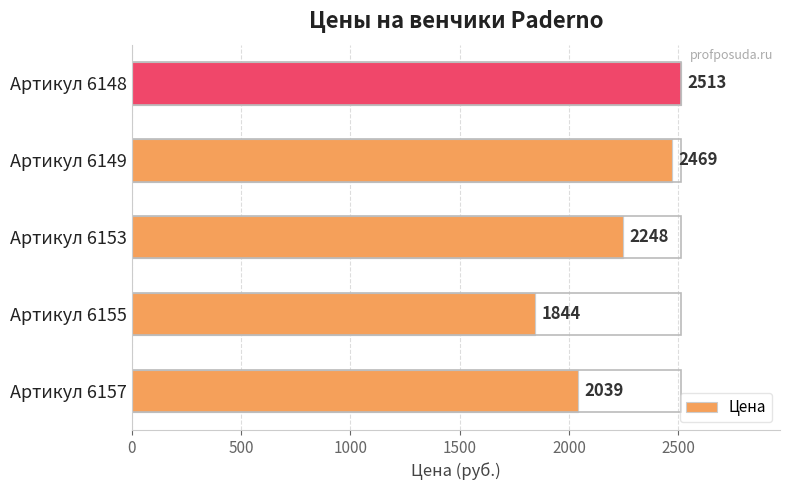

Is it true that the value at Артикул 6148 is 4470?

False